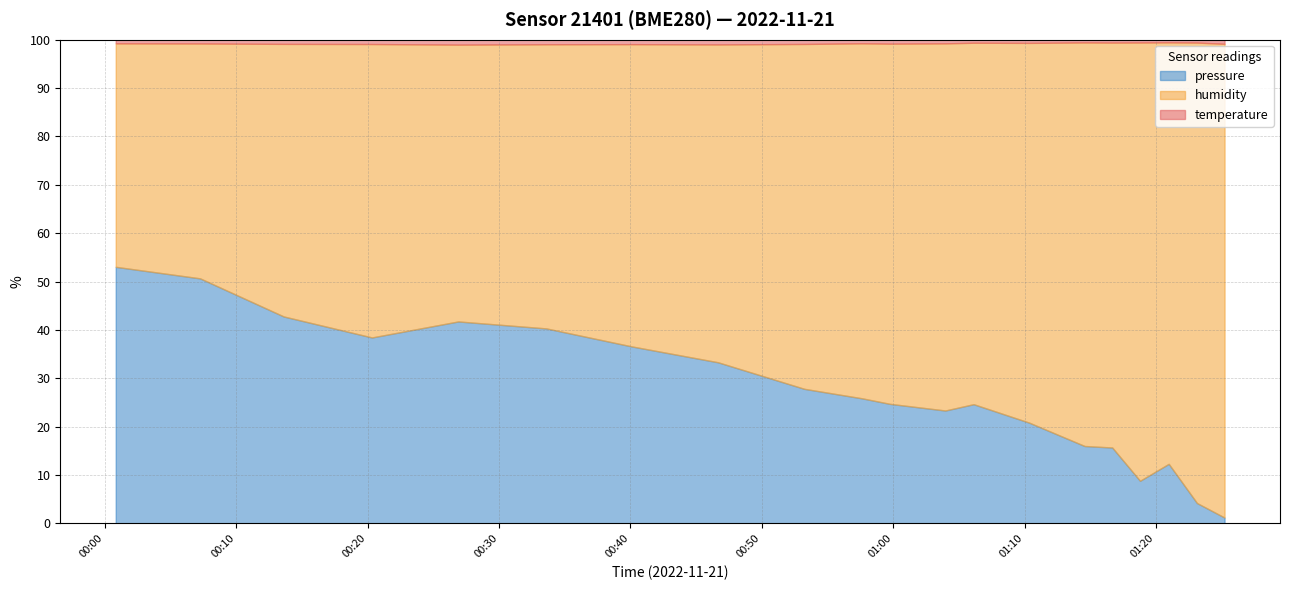

What are all the series names shown in the legend?

pressure, humidity, temperature